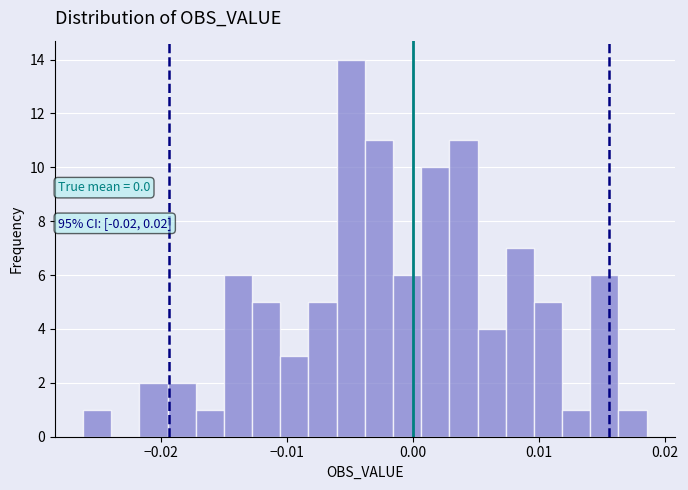

Read against the x-axis, roughly where is the centre of the tallest bar?

-0.005